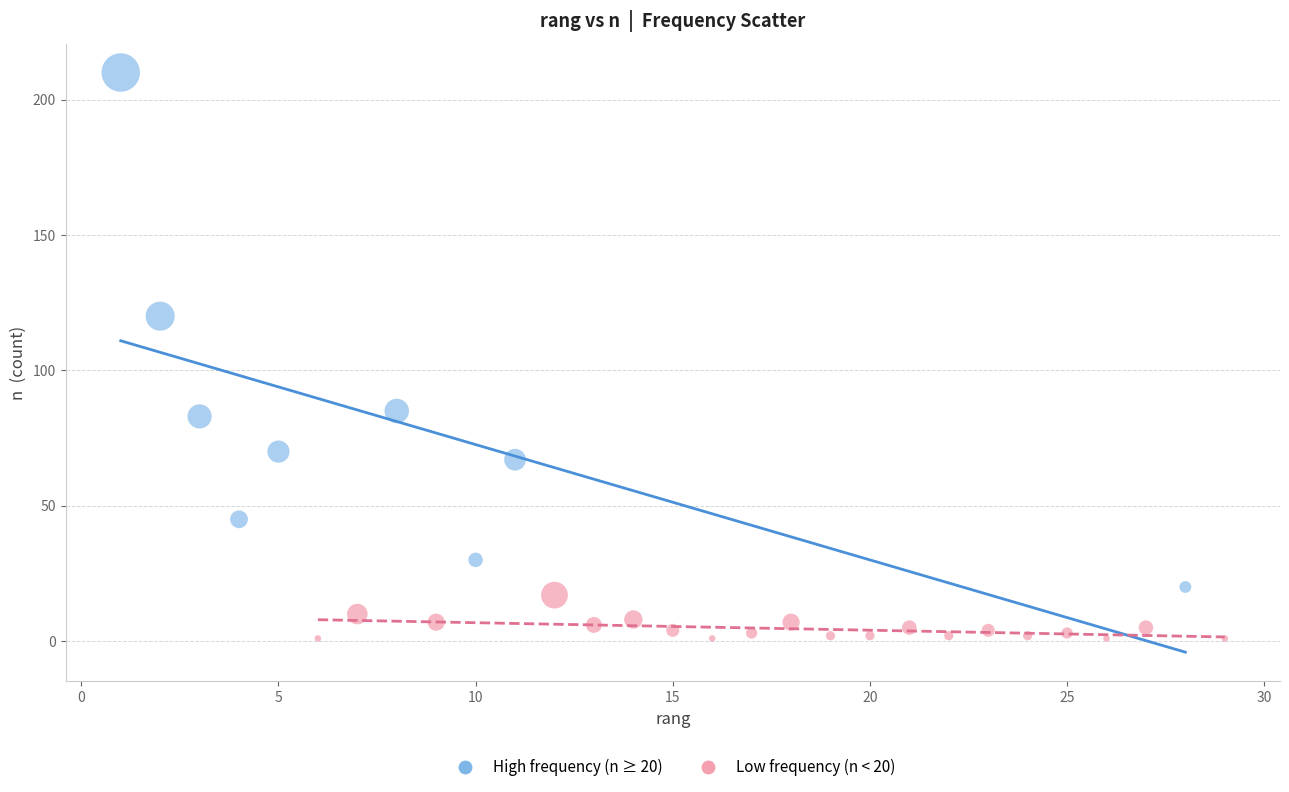

Which series reaches the minimum Y coordinate?

Low frequency (n < 20)